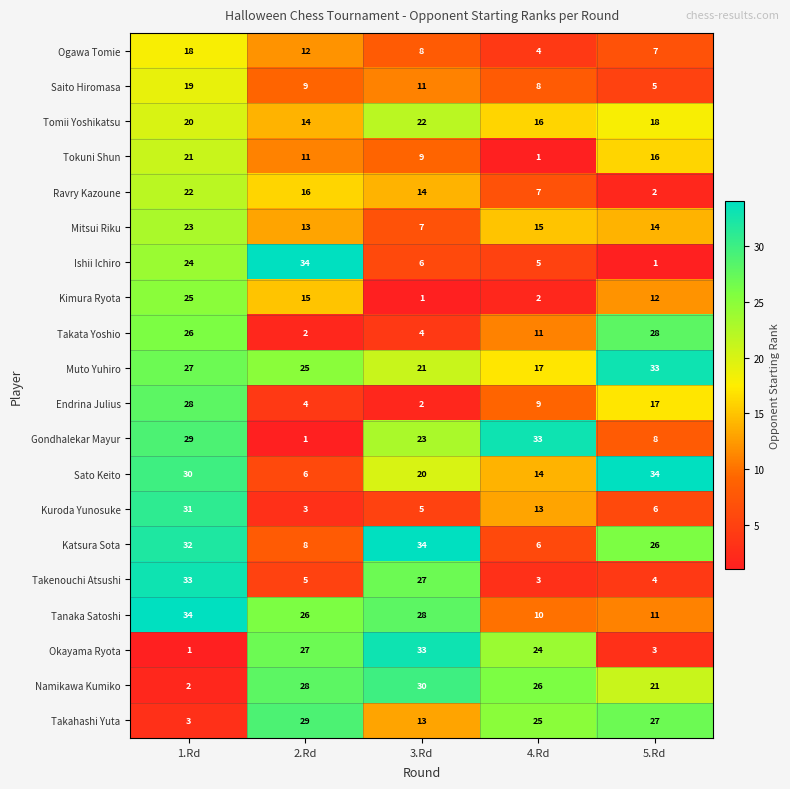

What value does the Takata Yoshio series have at 5.Rd?

28